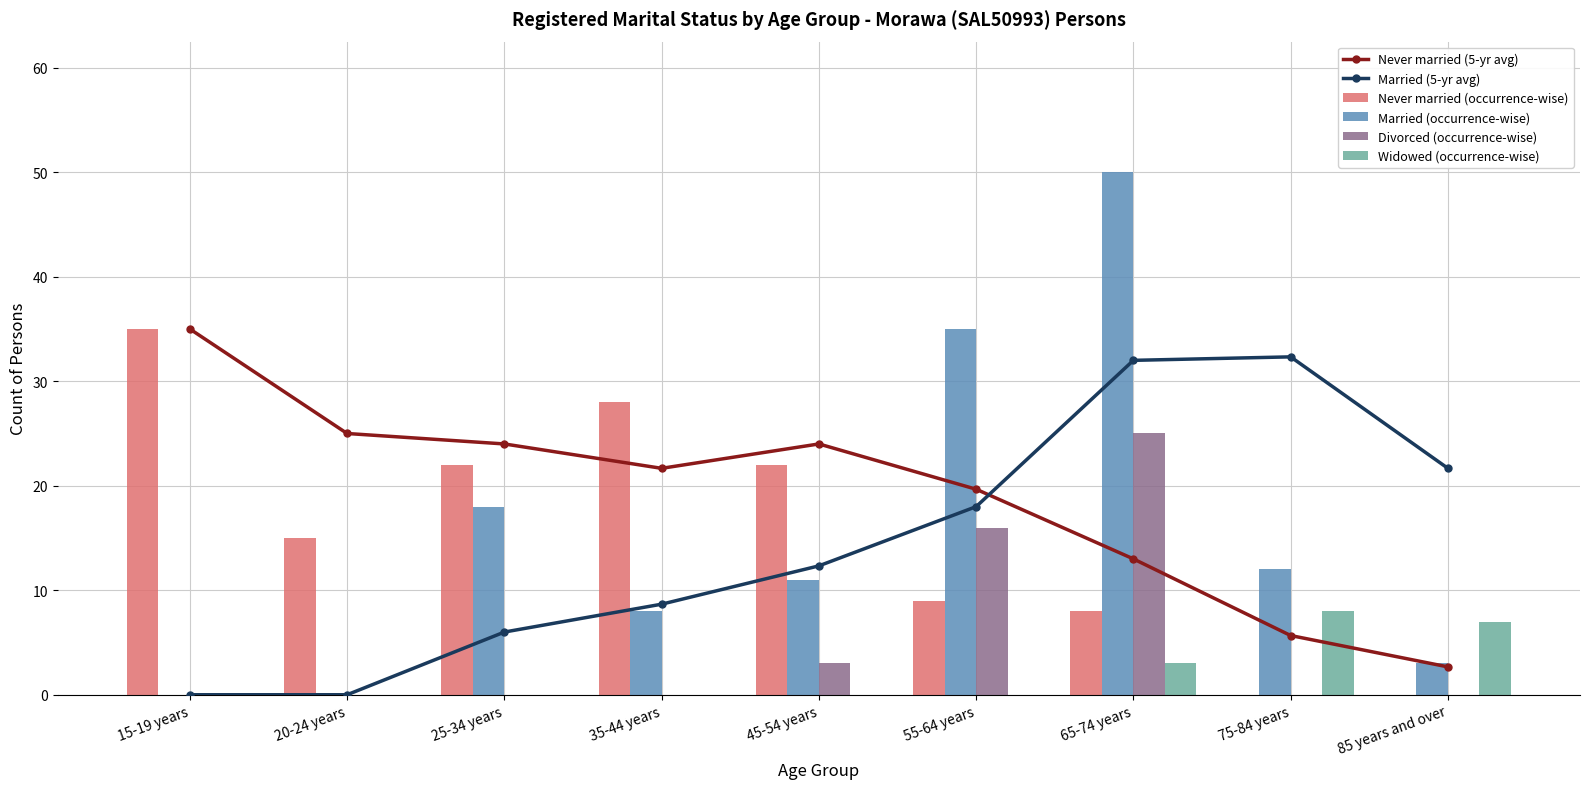

How many positive values does the Married (occurrence-wise) series have?

7